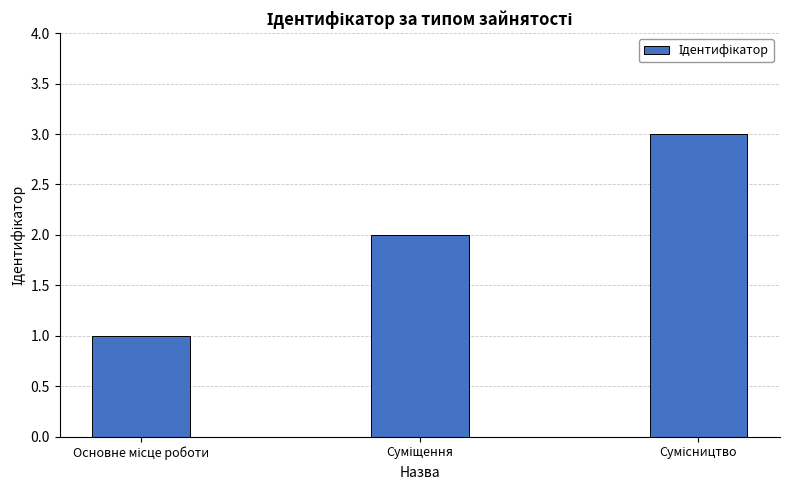

What is the maximum value shown in the chart?

3